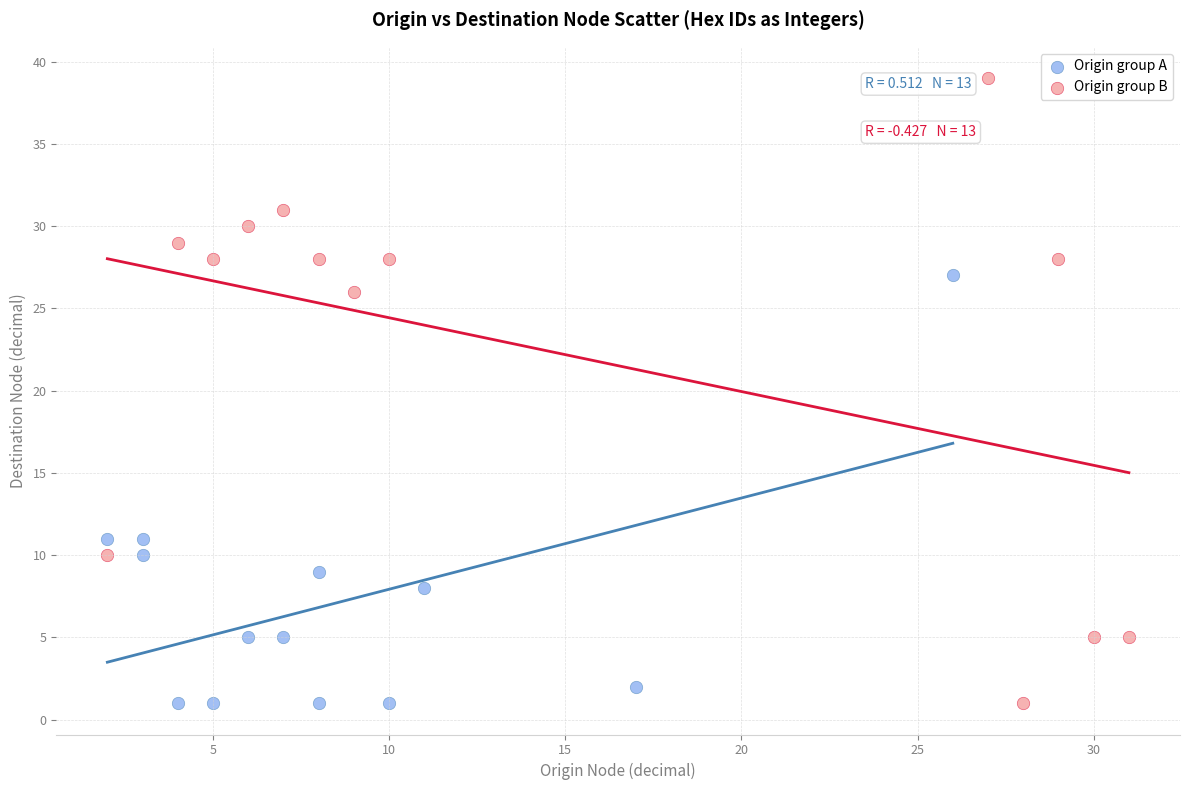

What are all the series names shown in the legend?

Origin group A, Origin group B